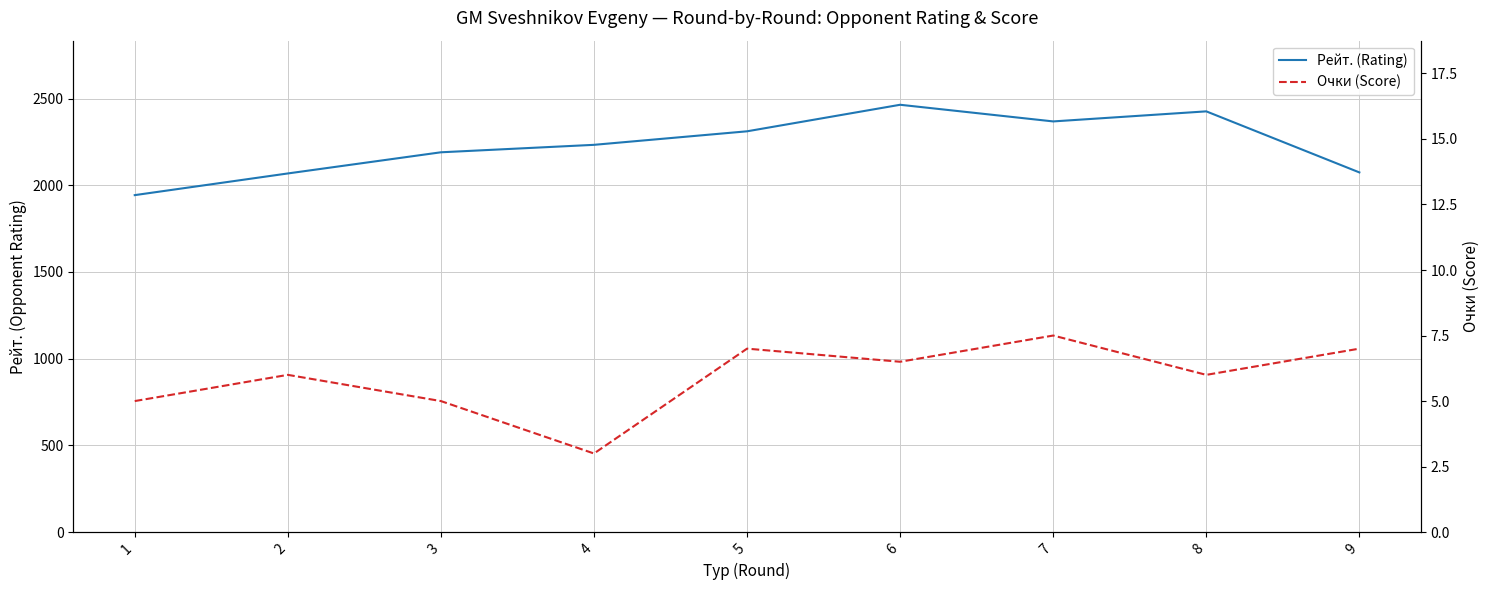

Which series has the largest total across all categories?

Рейт. (Rating)